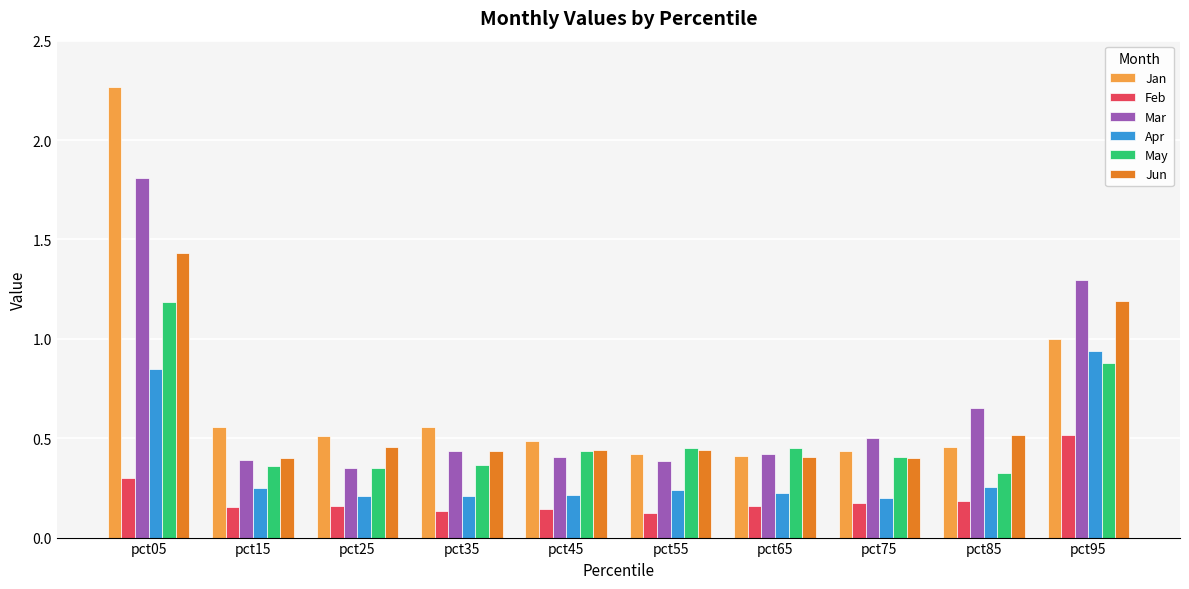

At how many categories does at least one series exceed 0?

10